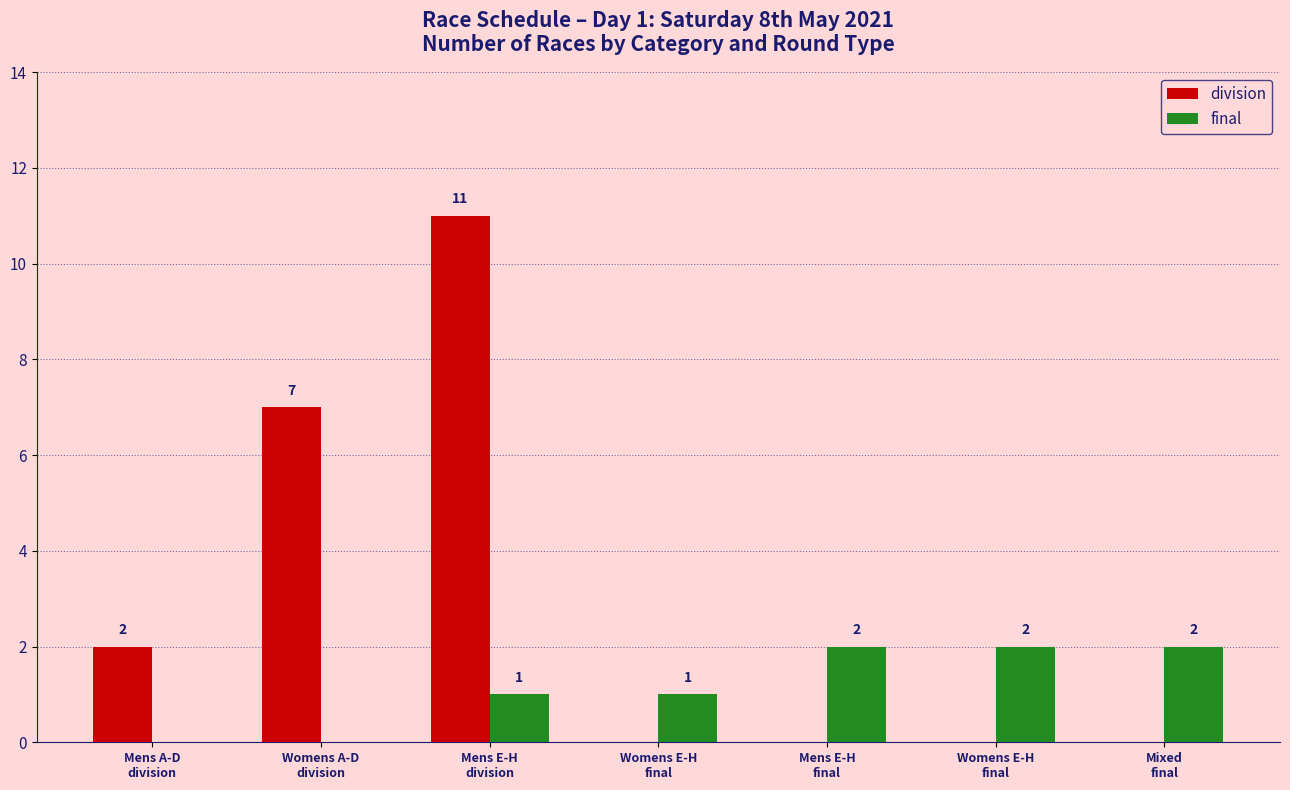

What are all the series names shown in the legend?

division, final